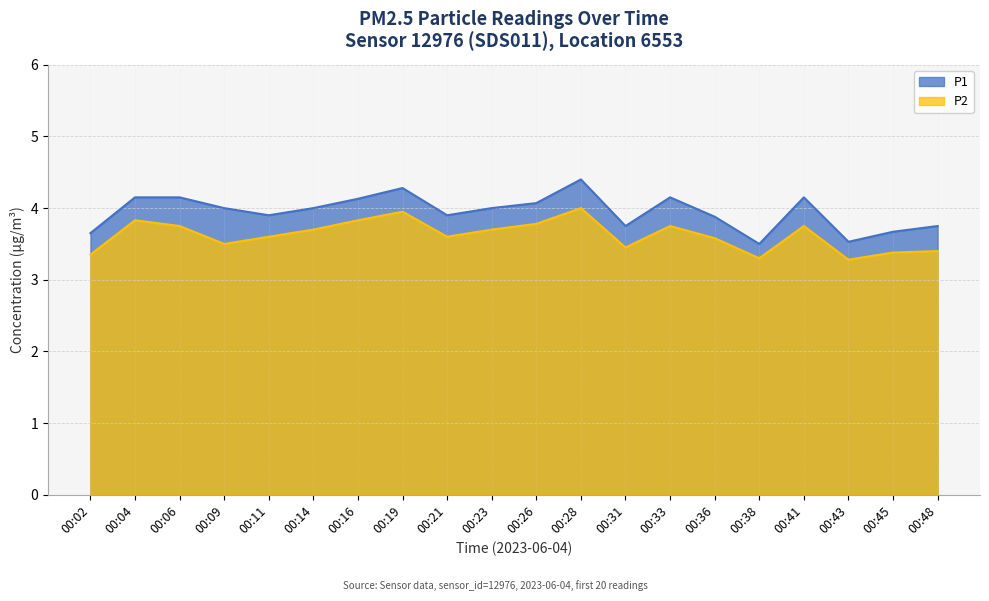

True or false: P2 and P1 intersect in this chart.

False